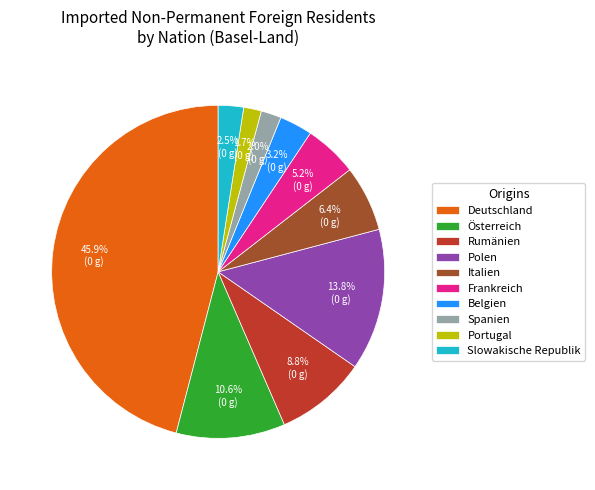

How much of the chart is everything except Slowakische Republik?

97.5%